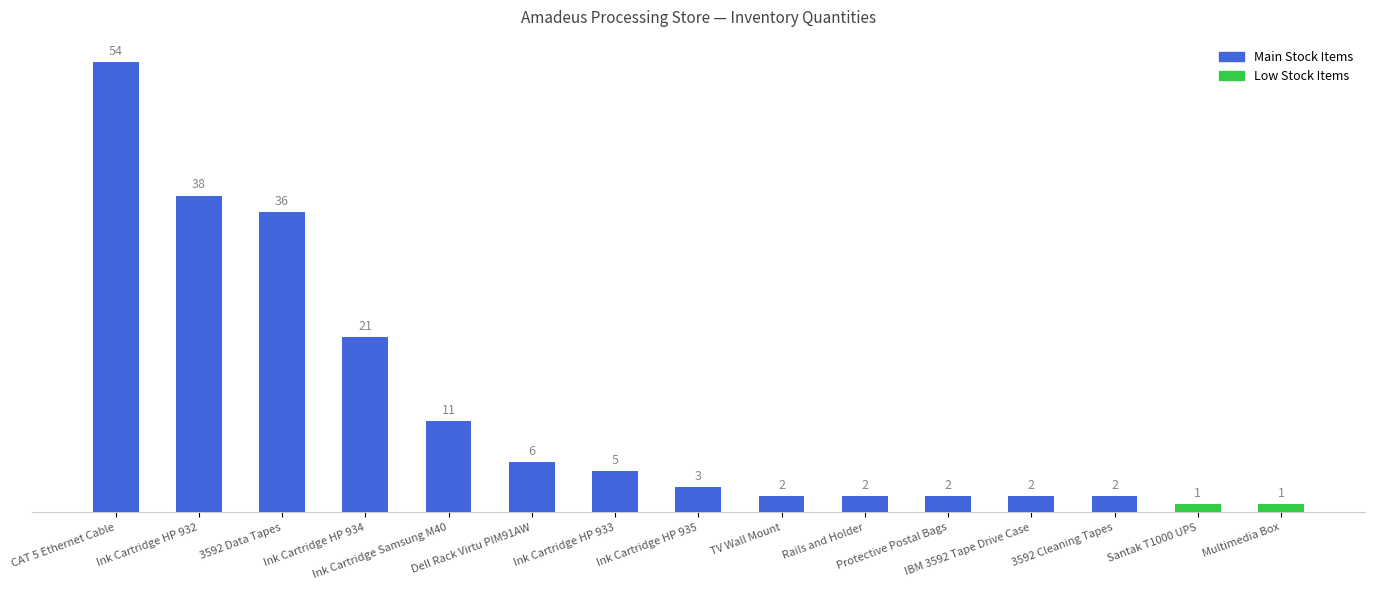

What position from the left is CAT 5 Ethernet Cable?

1